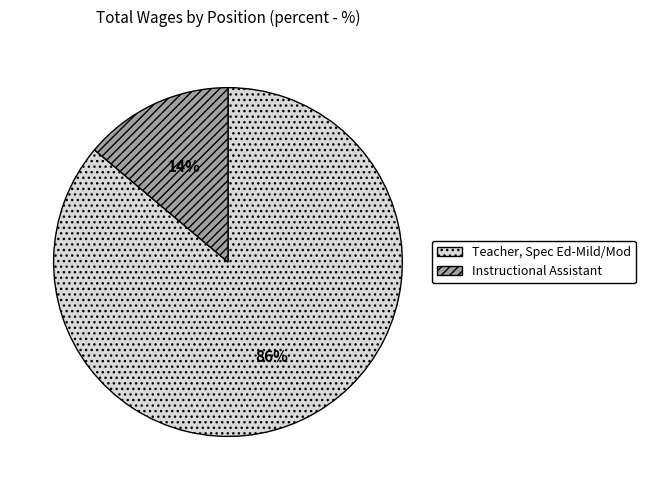

Does any single category account for the majority?

Yes